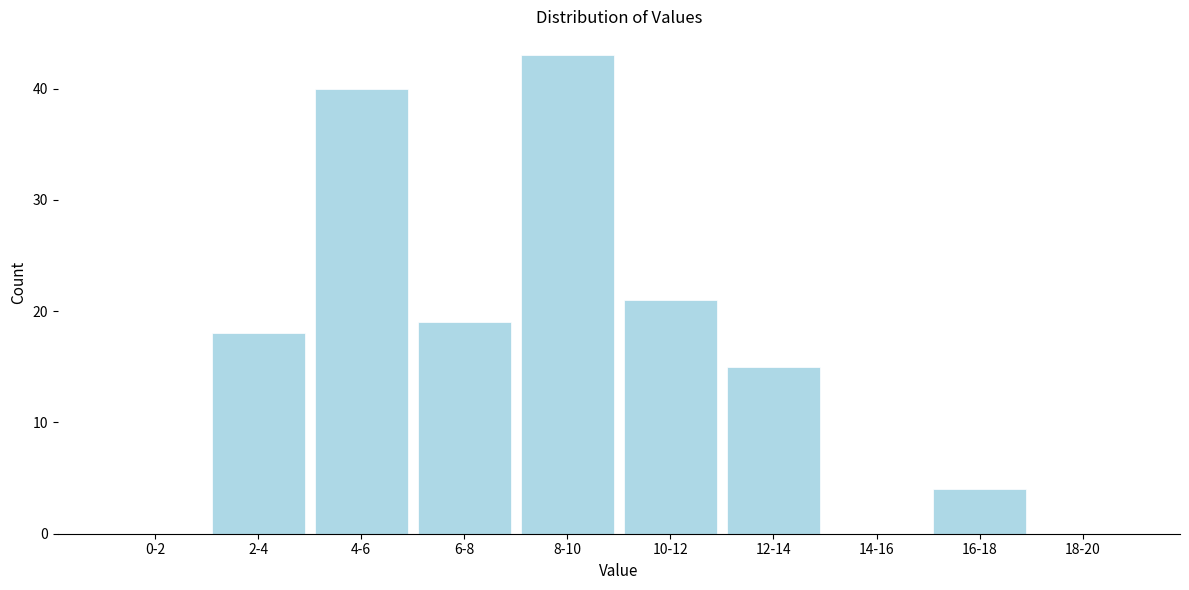

Reading left to right, transcribe all the data shown in this chart.

0-2=0	2-4=18	4-6=40	6-8=19	8-10=43	10-12=21	12-14=15	14-16=0	16-18=4	18-20=0